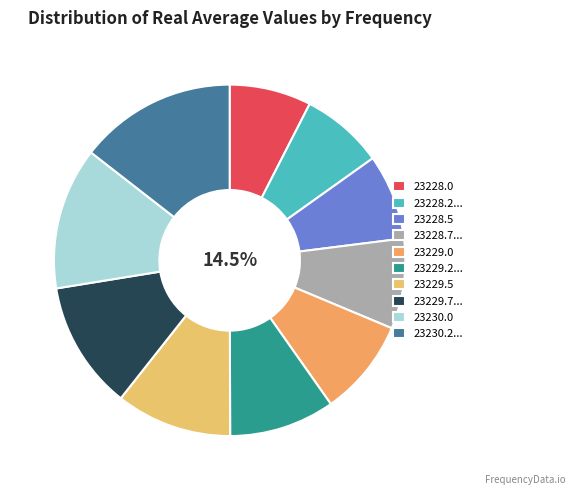

How much of the chart is everything except 23230.25?

85.5%